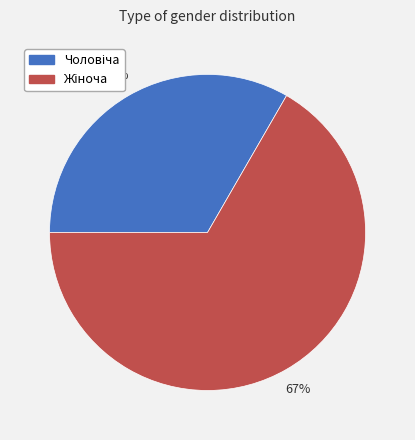

Is there a majority slice in this chart?

Yes